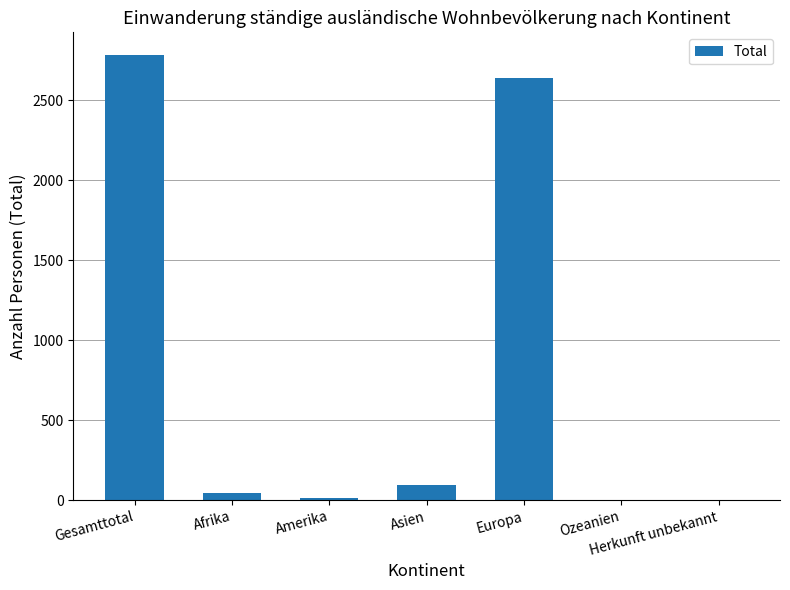

Reading right to left, transcribe all the data shown in this chart.

Herkunft unbekannt=0	Ozeanien=0	Europa=2635	Asien=93	Amerika=12	Afrika=44	Gesamttotal=2784